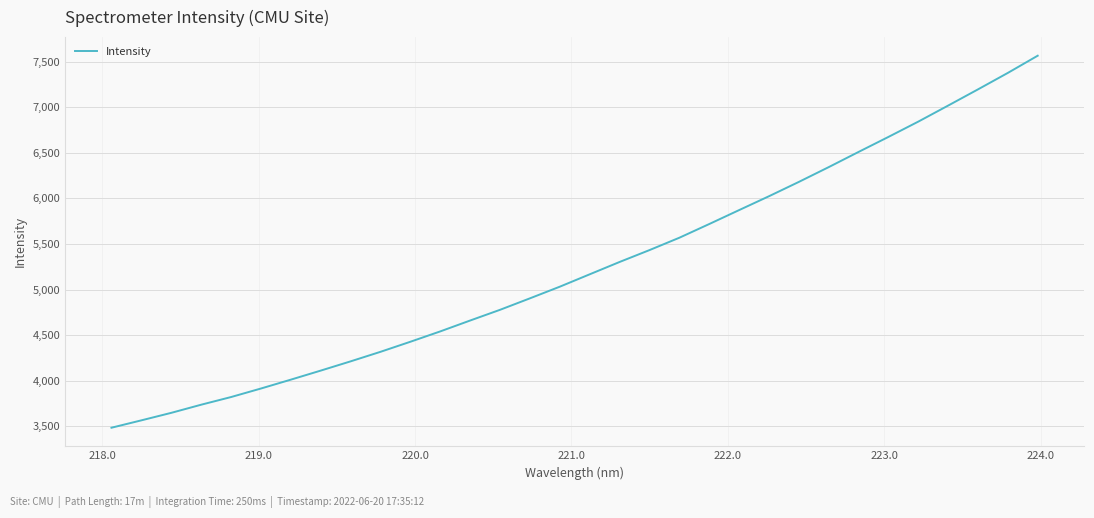

What is the maximum value shown in the chart?

7563.7